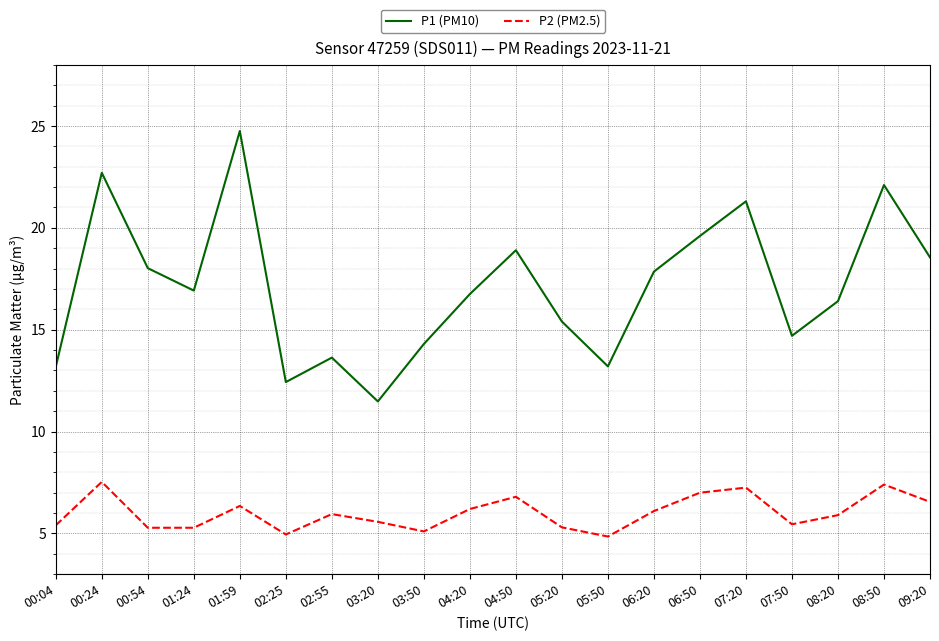

List the series in order of their overall mean, highest first.

P1 (PM10), P2 (PM2.5)